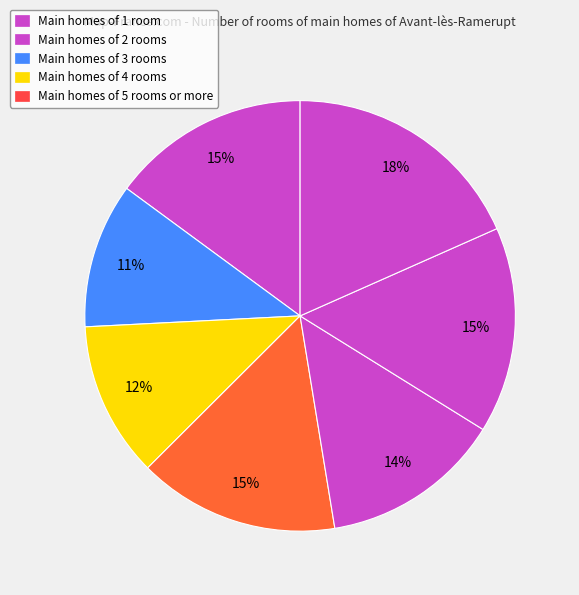

Count the number of slices in the pie.

7